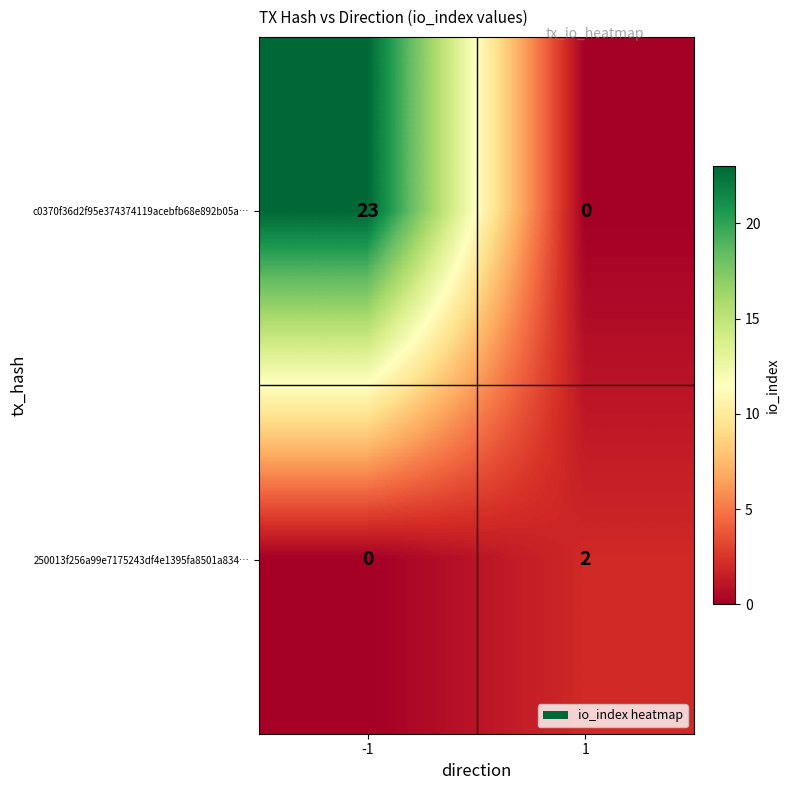

Reading left to right, list all the values displayed in this chart.

c0370f36d2f95e374374119acebfb68e892b05a…: -1=23	1=0
250013f256a99e7175243df4e1395fa8501a834…: -1=0	1=2